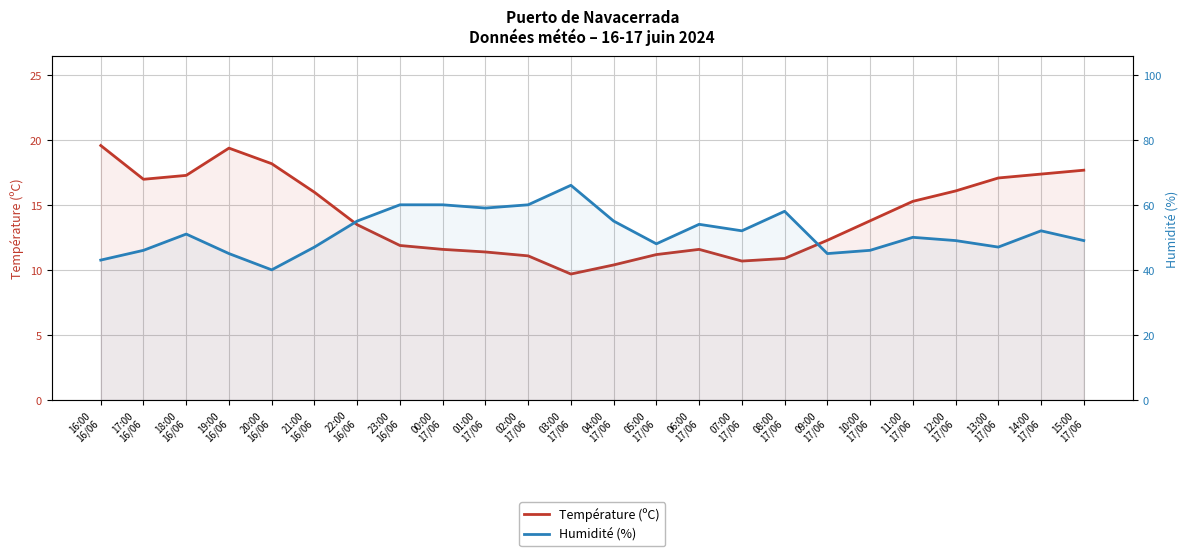

What is the value of the Température (ºC) point at the 20th from the left?

15.3